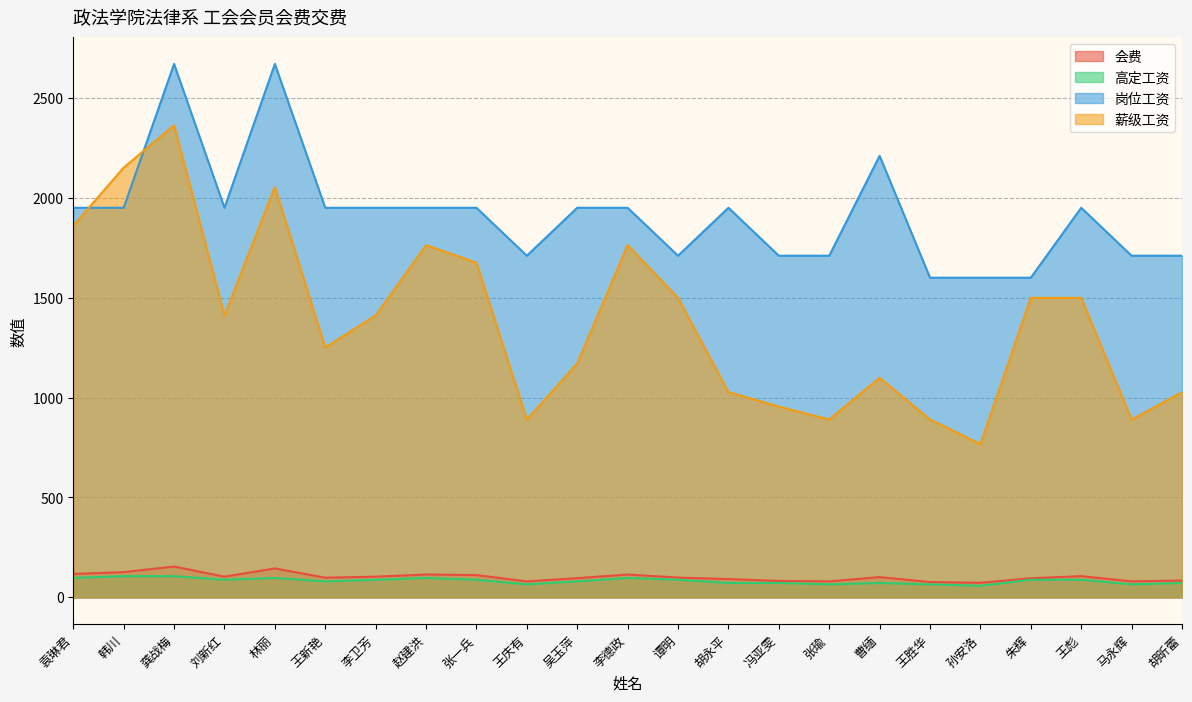

The 薪级工资 series shows 584.3 at 曹缅. True or false?

False